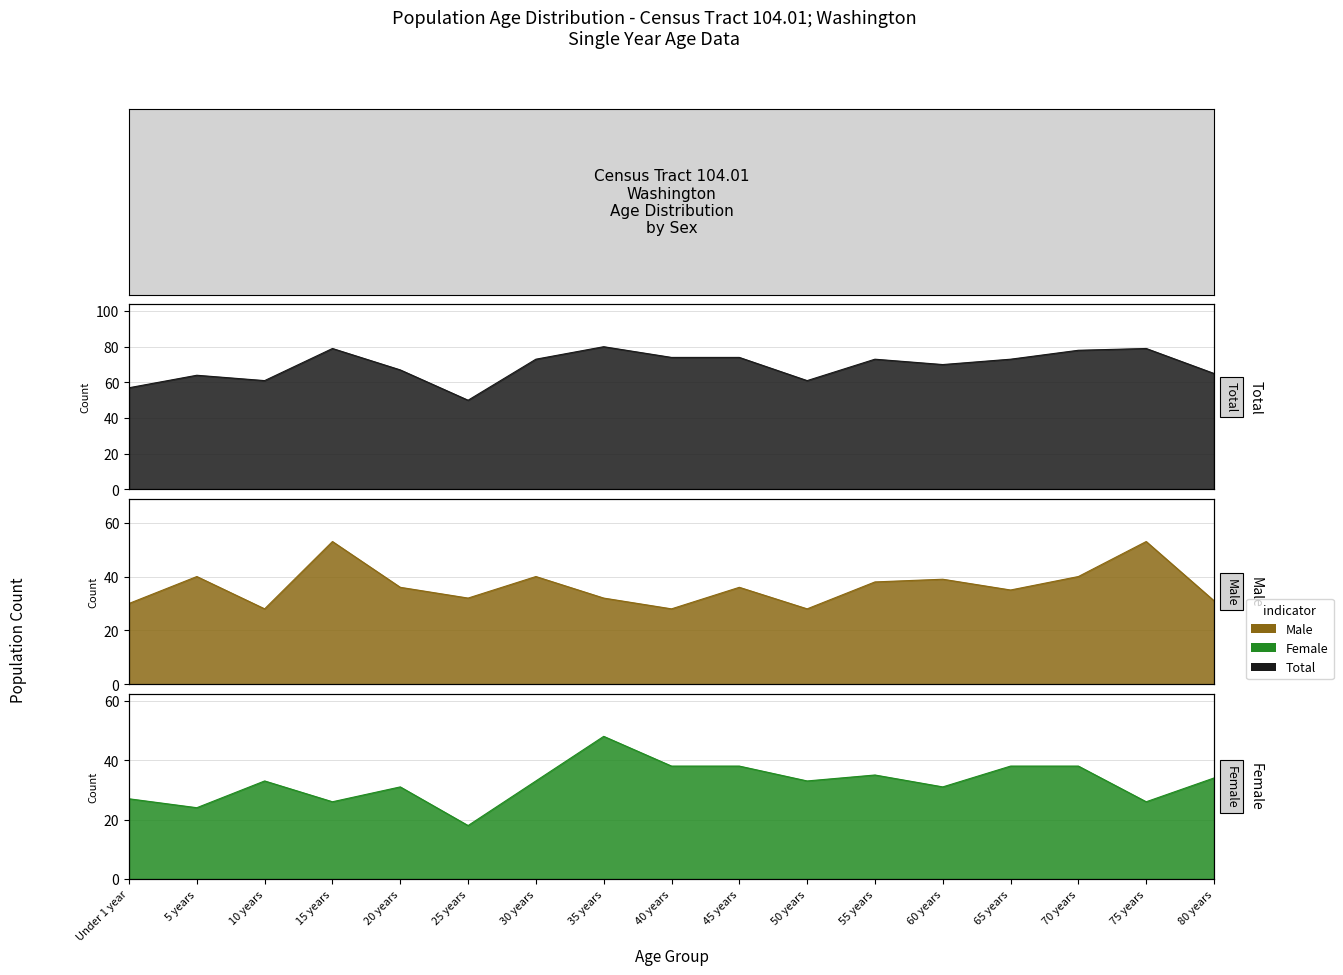

True or false: Male and Female cross at least once.

True